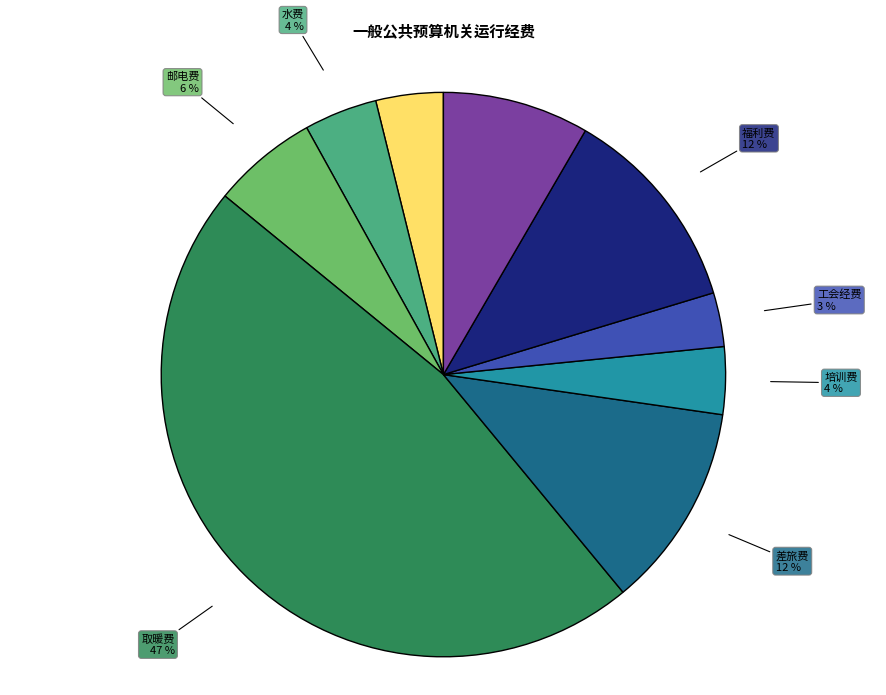

What percentage is the 邮电费 slice, to the nearest percent?

6%